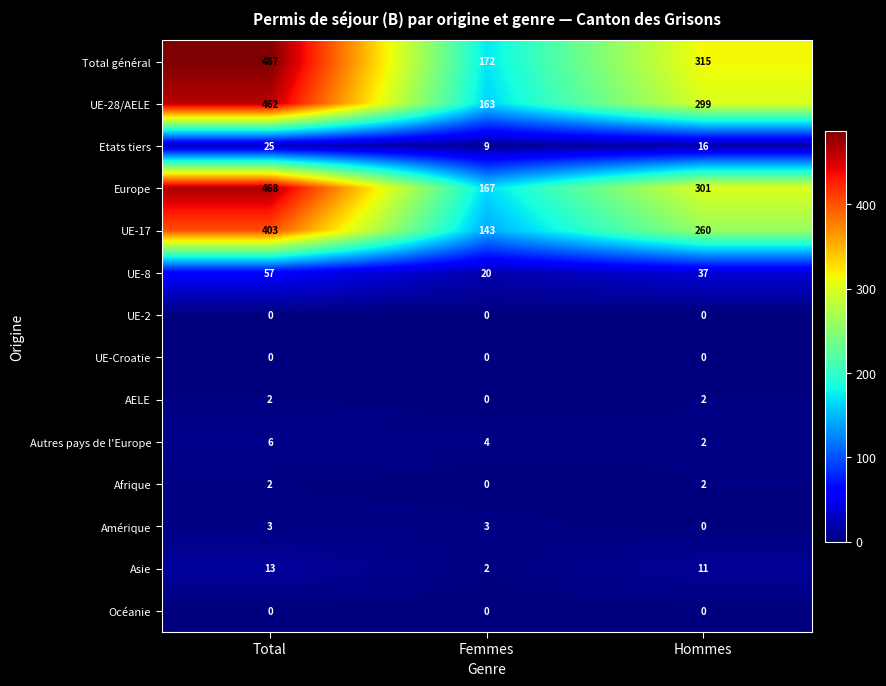

At which category is the sum across all series the highest?

Total